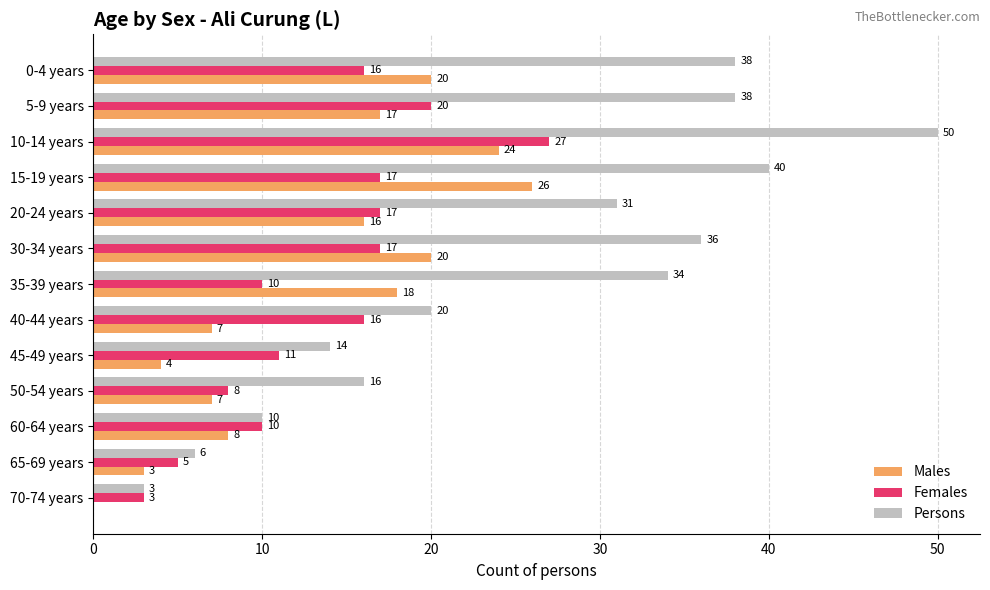

Which category has the highest value across all series?

10-14 years